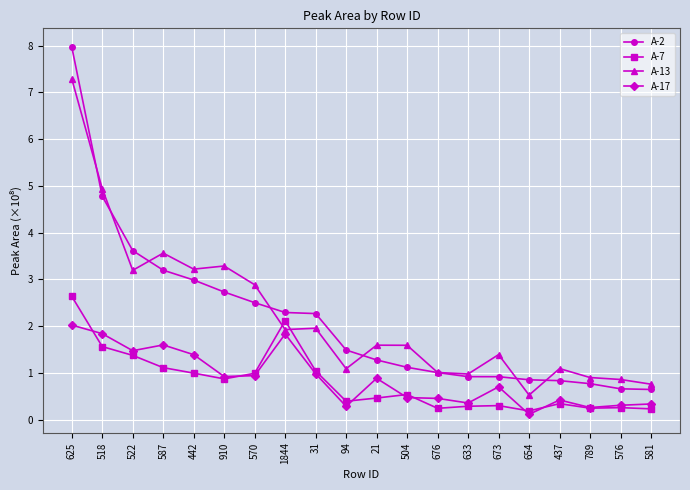

Where do A-13 and A-2 first cross each other?

625 and 518